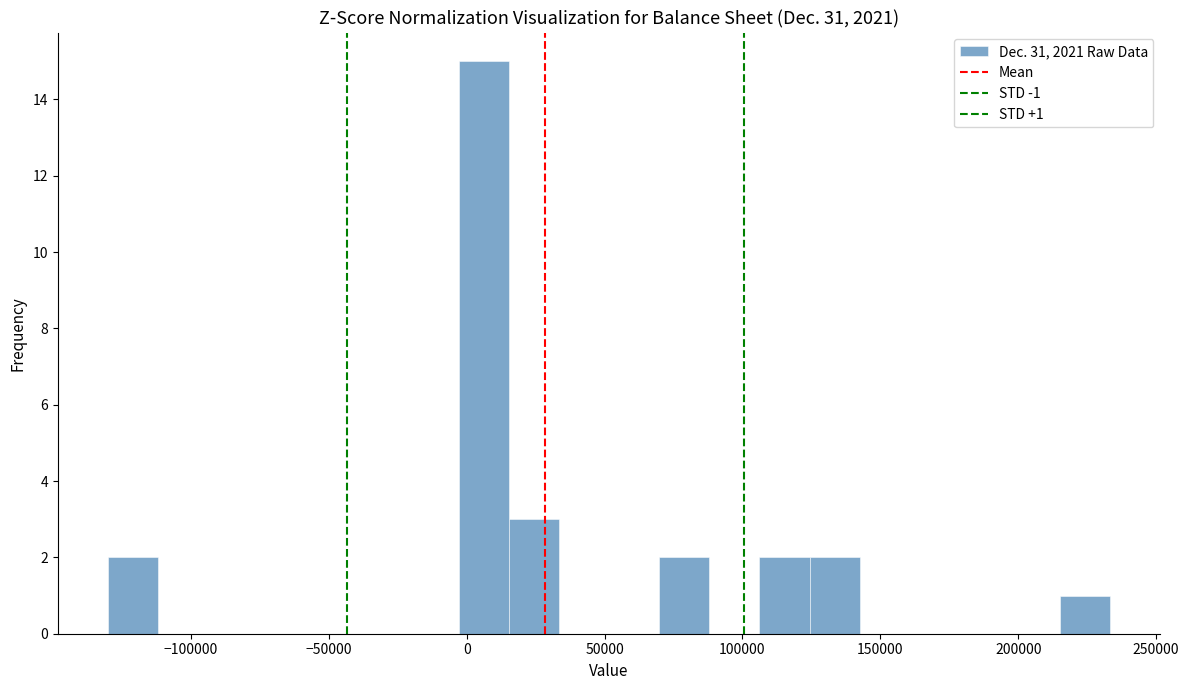

Read against the x-axis, roughly where is the centre of the tallest bar?

5000